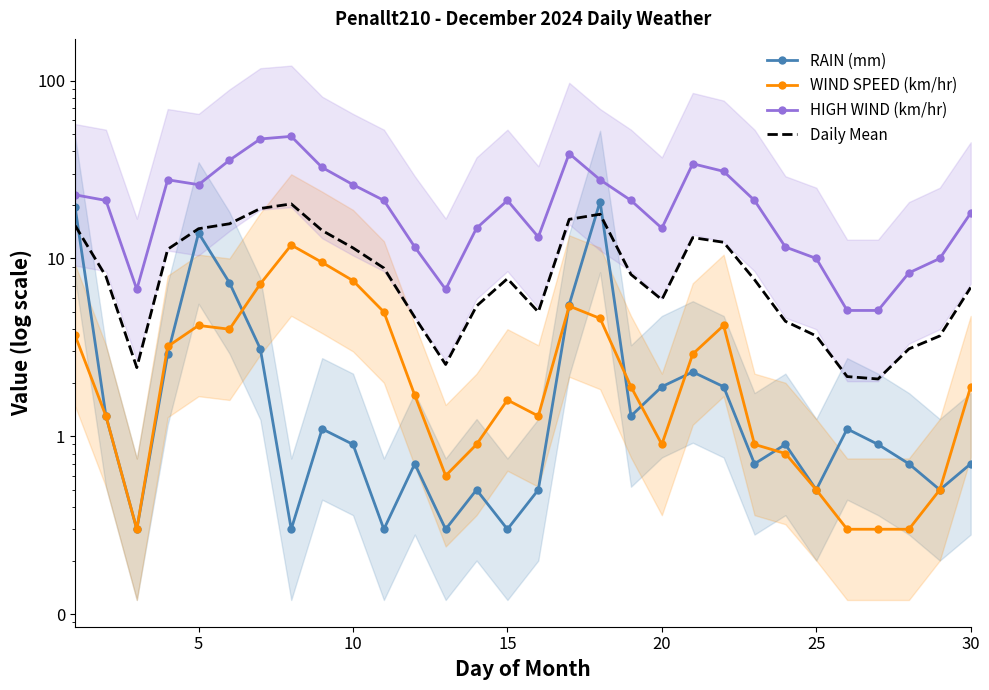

Is this an area chart (filled region under the line)?

No